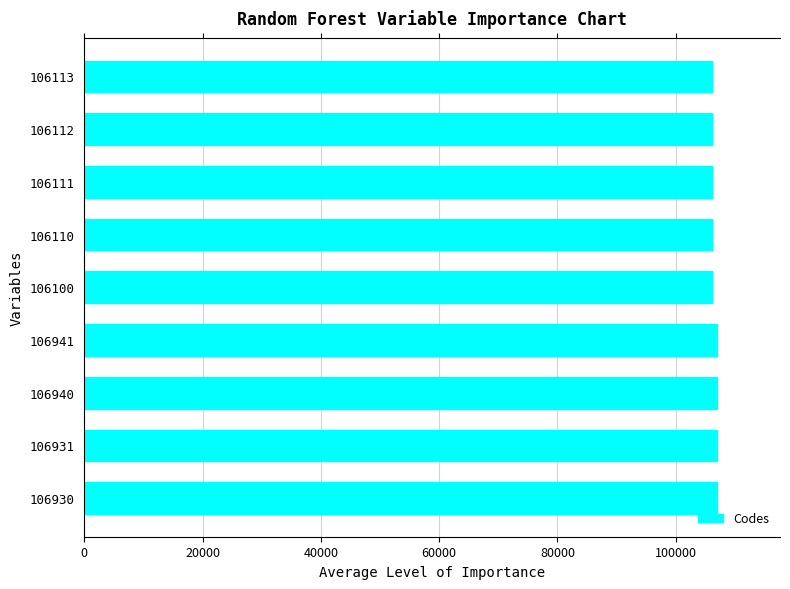

What is the ratio of the value at 106112 to the value at 106930?

1.0